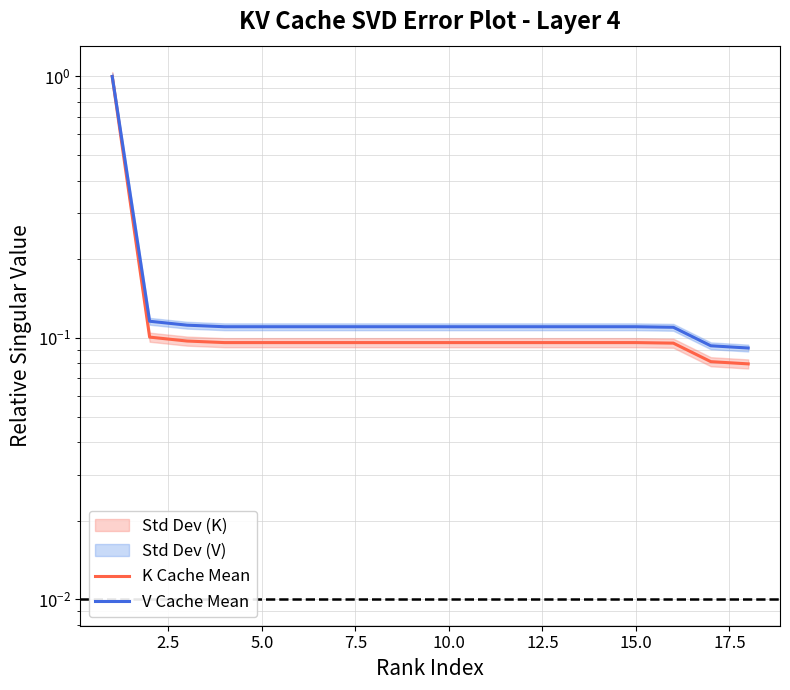

Reading right to left, transcribe all the data shown in this chart.

K Cache Mean: 0.1	0.1	0.1	0.1	0.1	0.1	0.1	0.1	0.1	0.1	0.1	0.1	0.1	0.1	0.1	0.1	0.1	1.0
V Cache Mean: 0.1	0.1	0.1	0.1	0.1	0.1	0.1	0.1	0.1	0.1	0.1	0.1	0.1	0.1	0.1	0.1	0.1	1.0